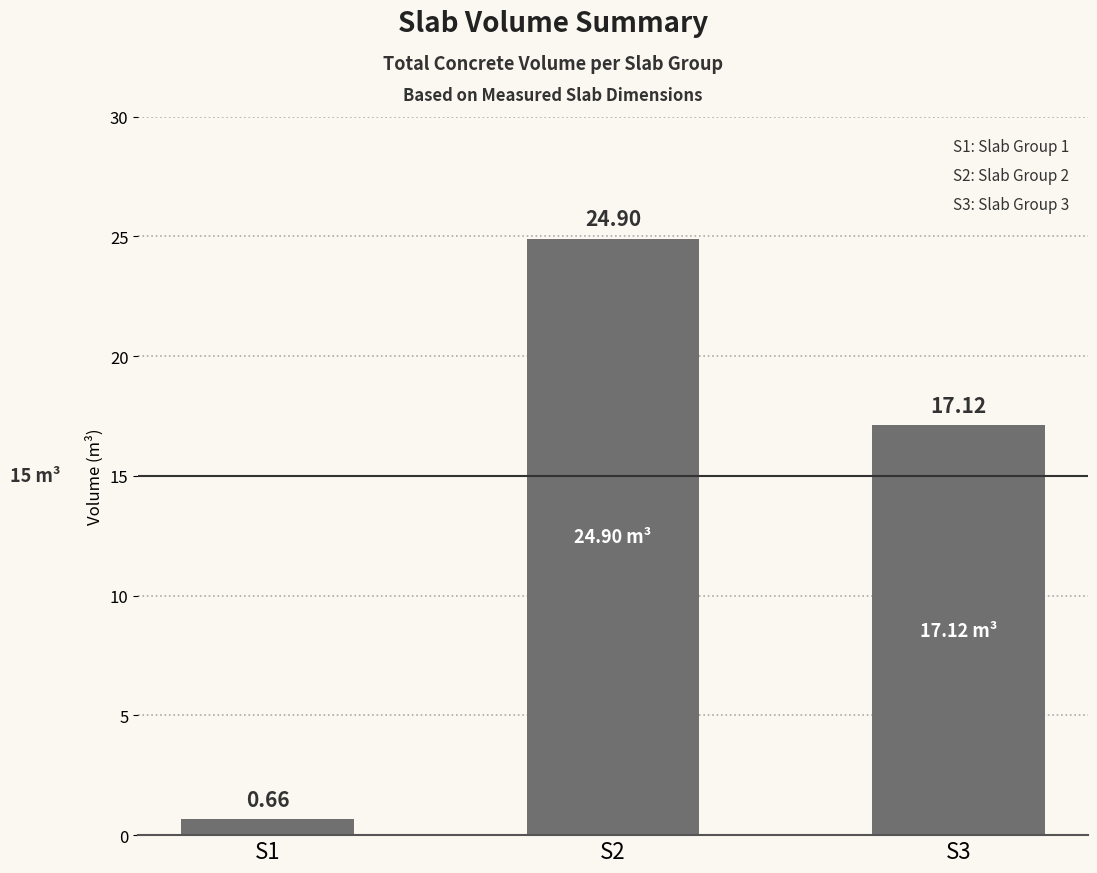

True or false: the data shows 24.9 at S2.

True